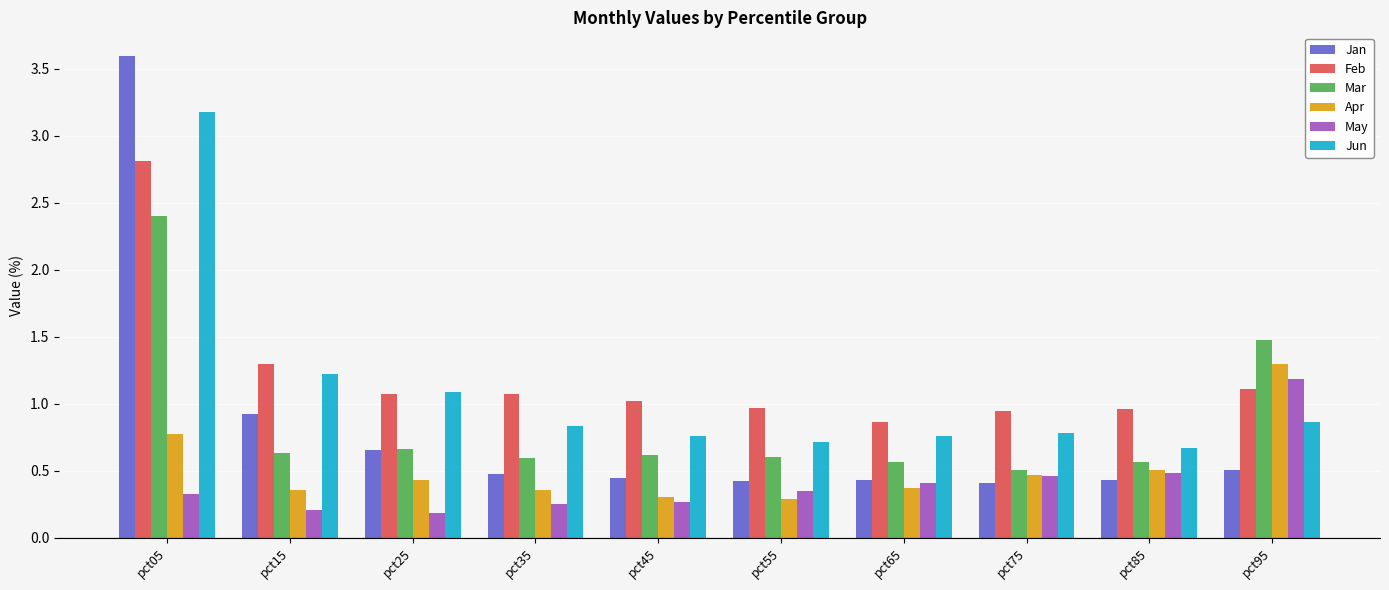

What is the difference between the maximum and minimum values in the Jan series?

3.2